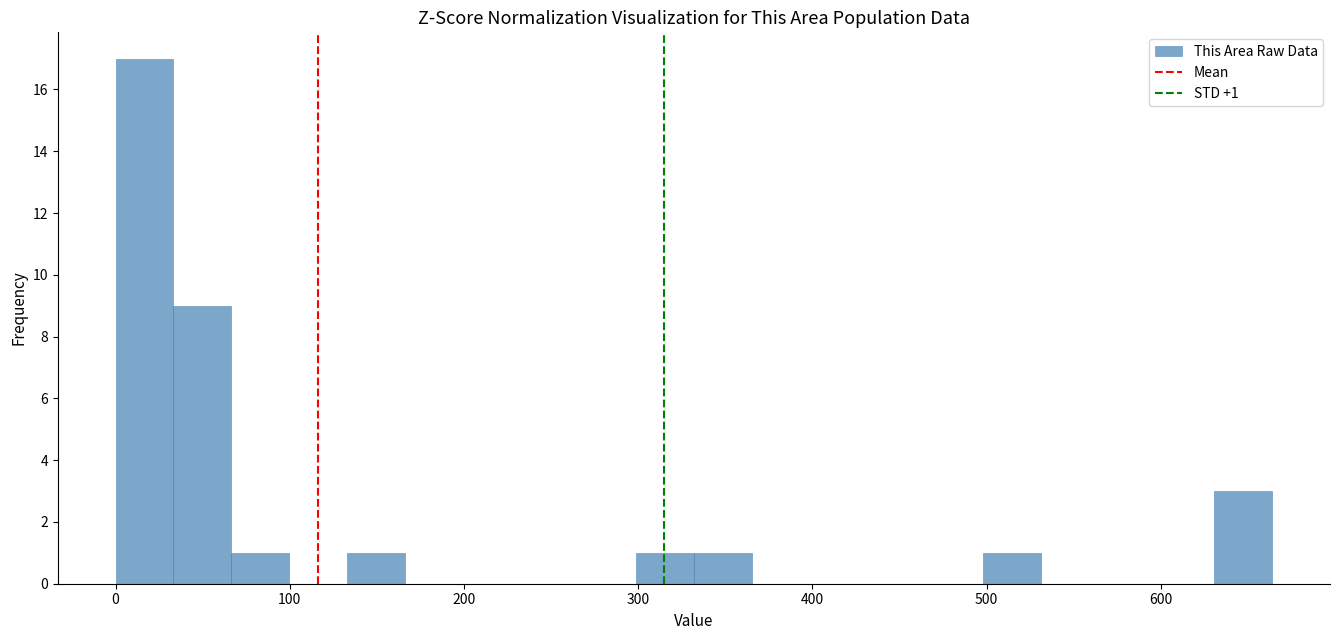

Read against the x-axis, roughly where is the centre of the tallest bar?

20